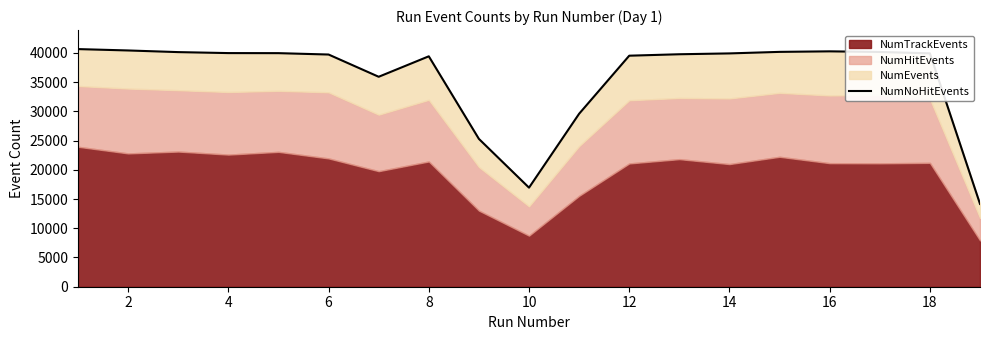

Read the value at 4.

39955